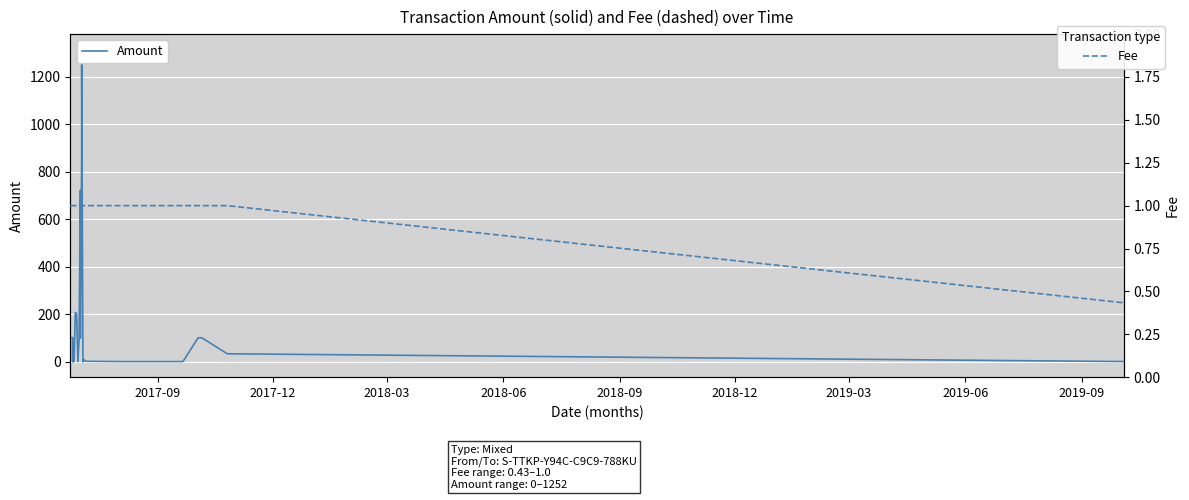

What is the lowest value of the Fee series?

0.4